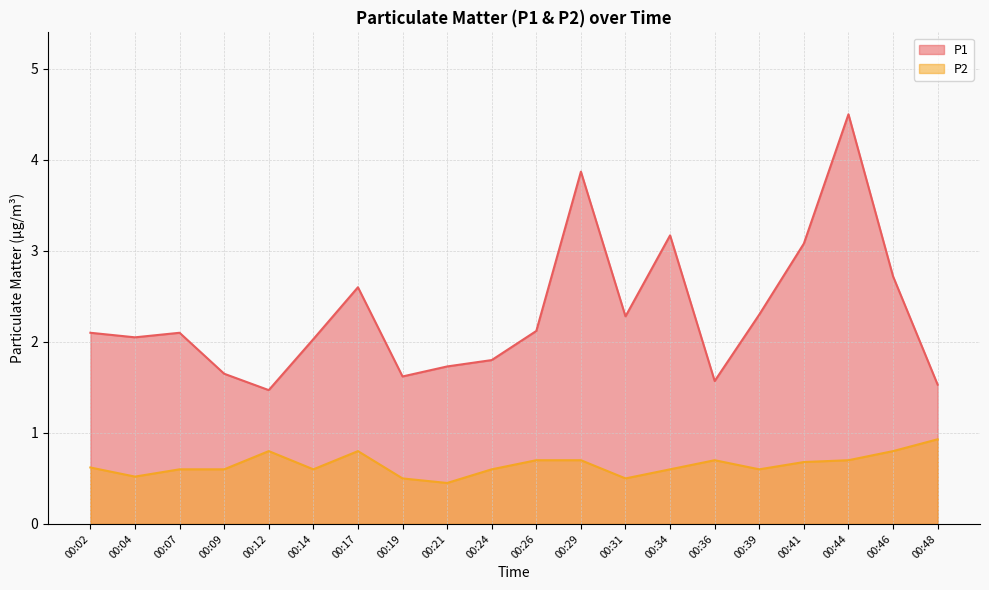

Which series has the largest total across all categories?

P1